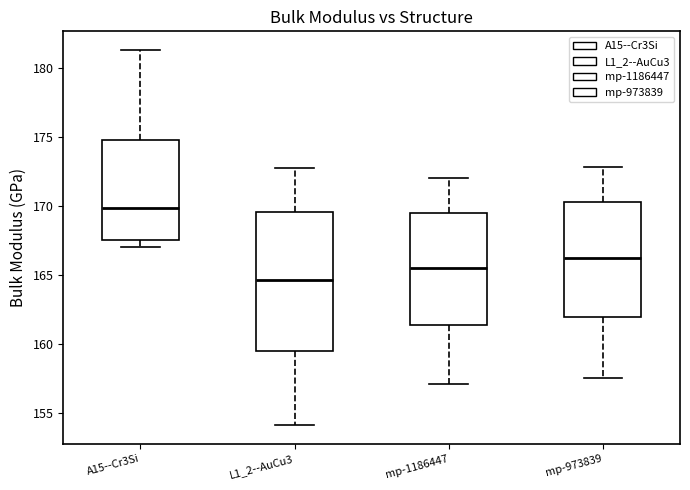

Reading left to right, read every box against the y-axis: the position of its median line, the range the box covers, and the ends of its whiskers. The values are not printed on the chart, so give them approximately, as read against the axis.

A15--Cr3Si: median 170.0, box 167.5 to 175.0, whiskers 167.0 to 181.5
L1_2--AuCu3: median 164.5, box 159.5 to 169.5, whiskers 154.0 to 172.5
mp-1186447: median 165.5, box 161.5 to 169.5, whiskers 157.0 to 172.0
mp-973839: median 166.0, box 162.0 to 170.5, whiskers 157.5 to 173.0